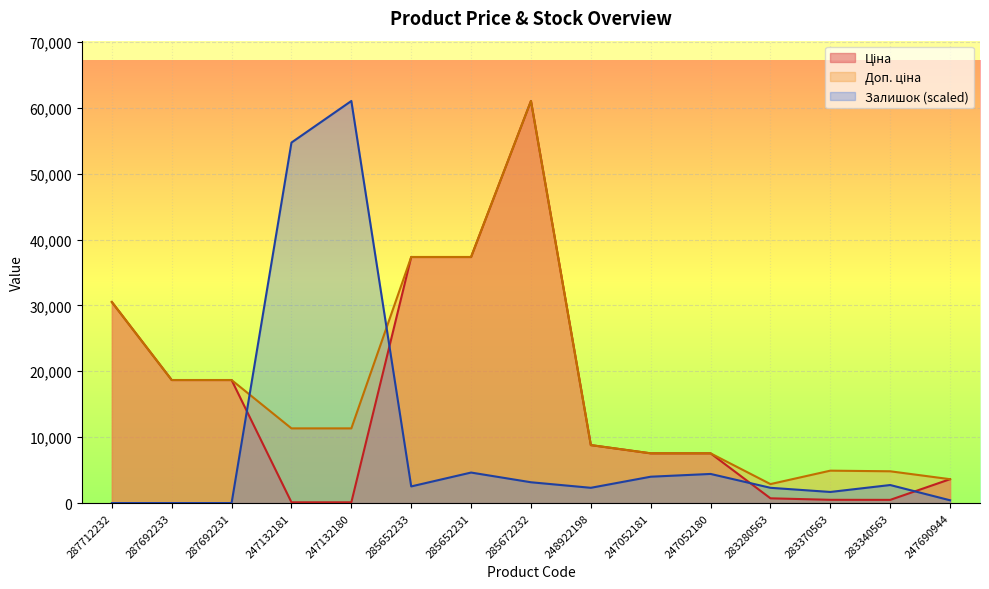

At which label does Залишок reach its minimum?

287712232